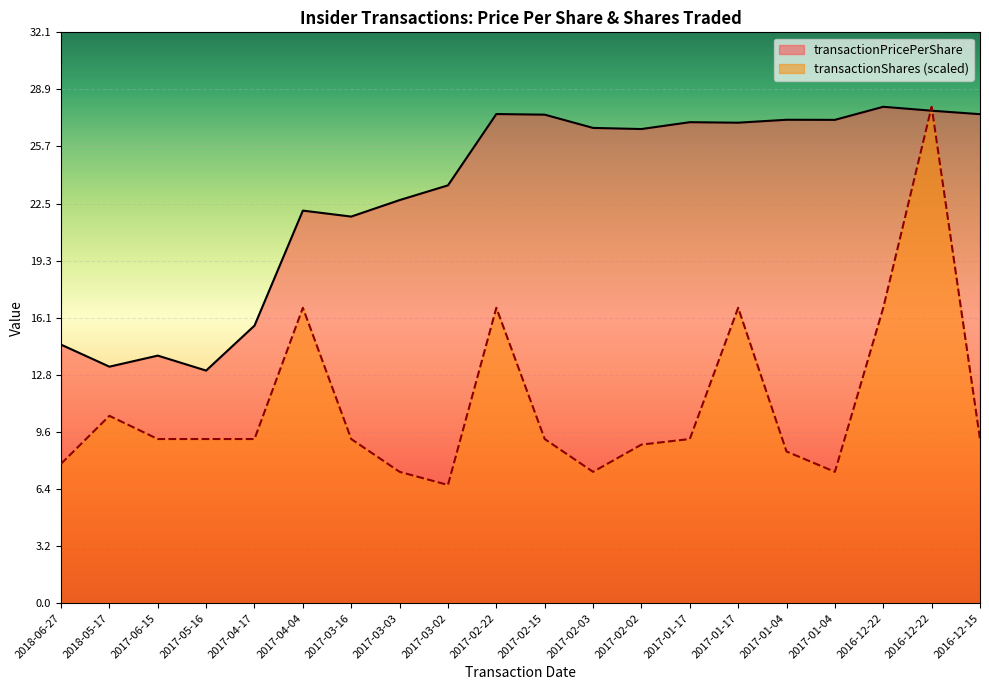

What is the highest value of the transactionShares series?

27.9